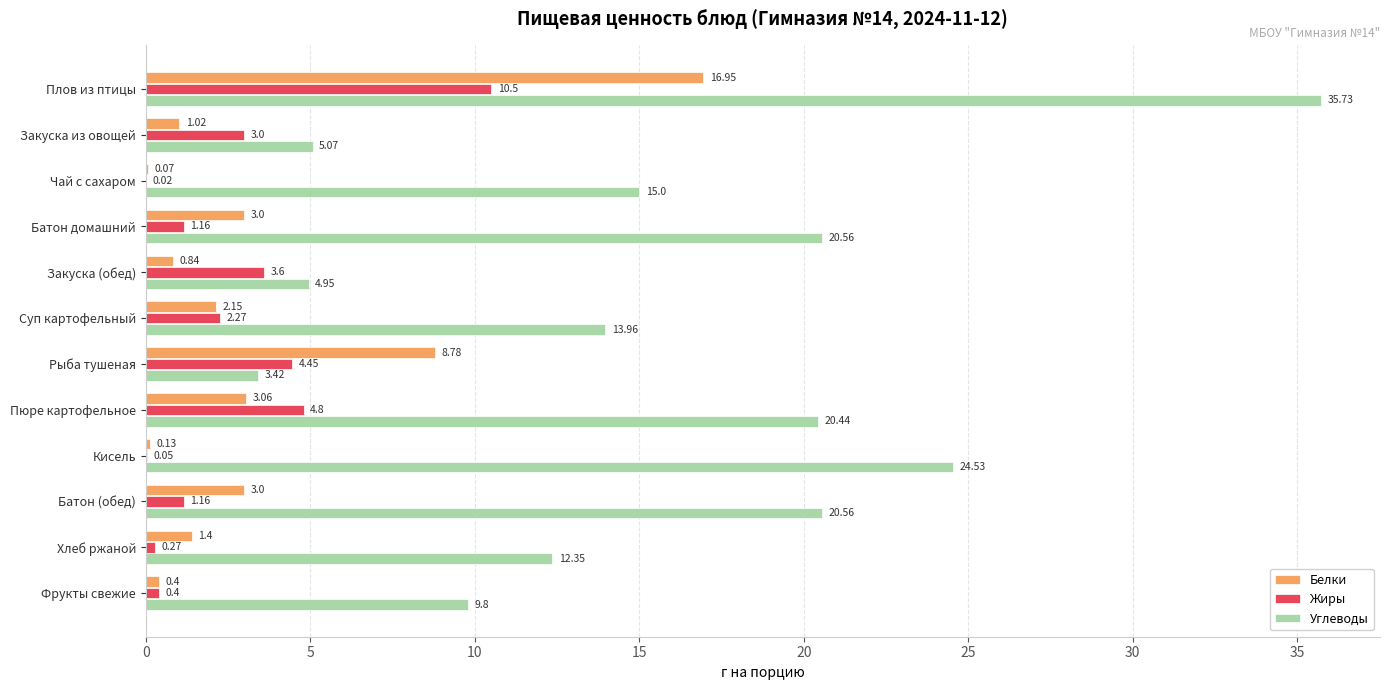

Is the value of Жиры at Рыба тушеная greater than the value of Белки at Суп картофельный?

Yes